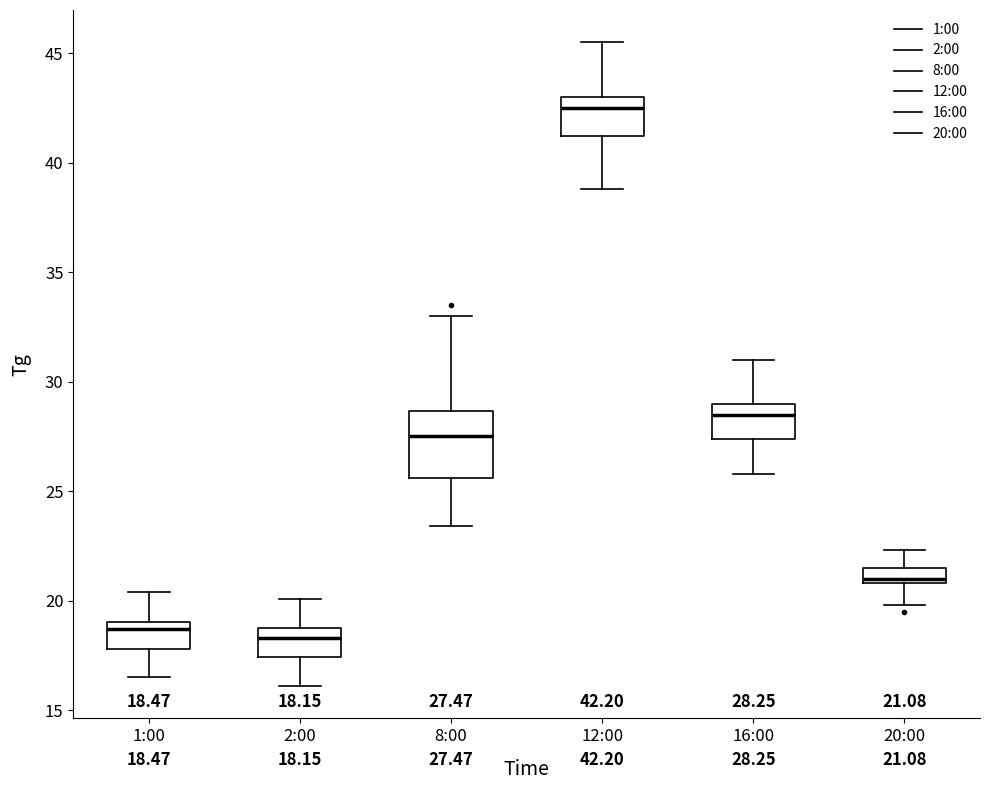

Comparing the boxes themselves (not the whiskers), which one is the tallest?

8:00